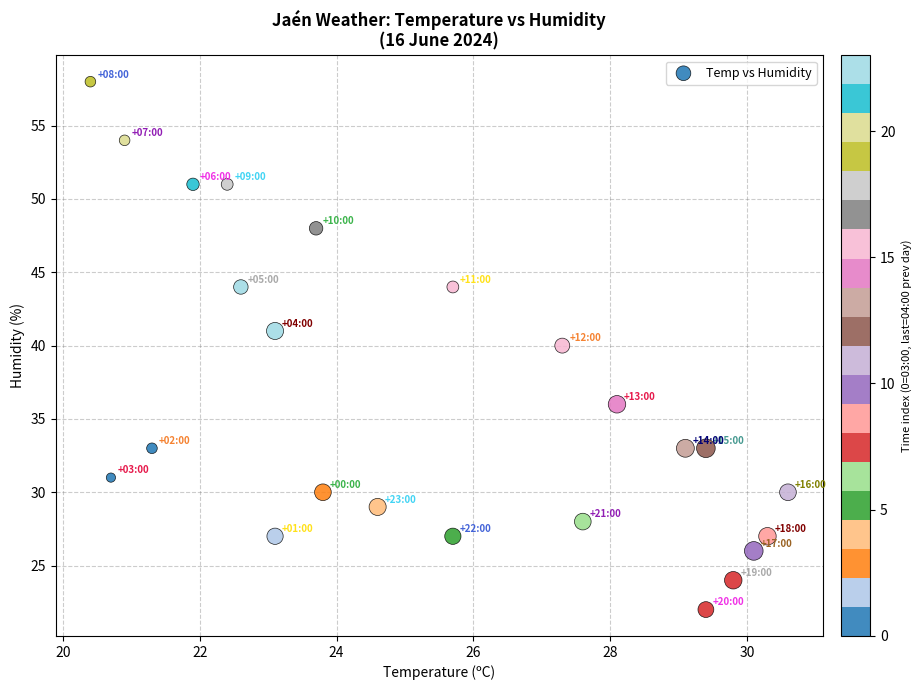

What is the range of Y values (max minus min)?

36